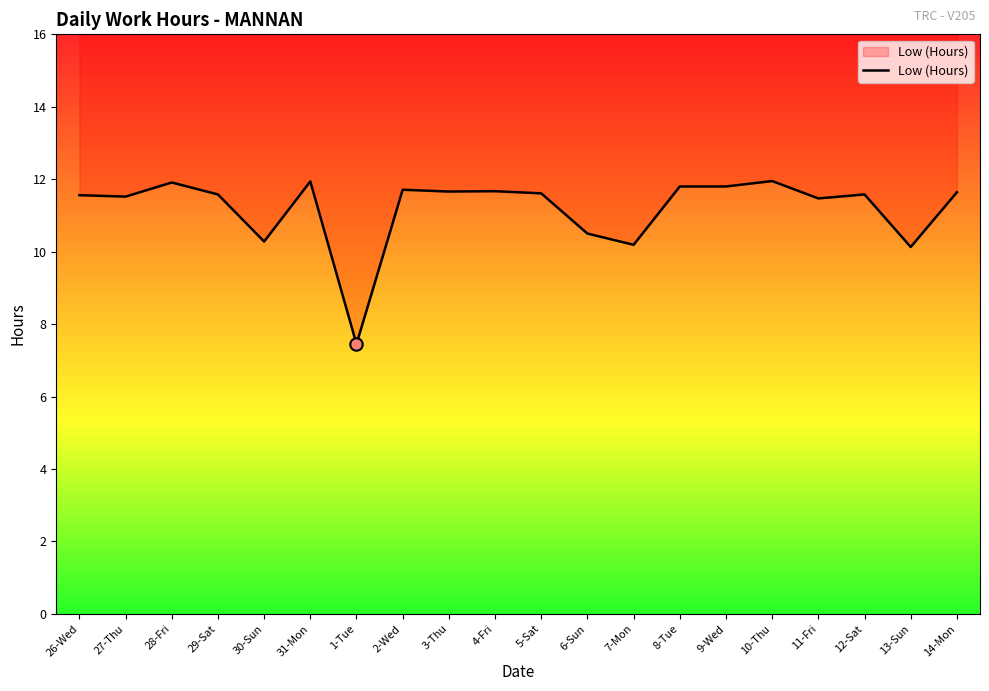

Which has a higher value, 12-Sat or 5-Sat?

5-Sat